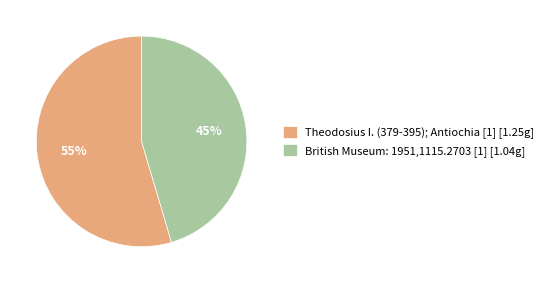

Which category has the smallest portion of the pie?

British Museum: 1951,1115.2703 [1]